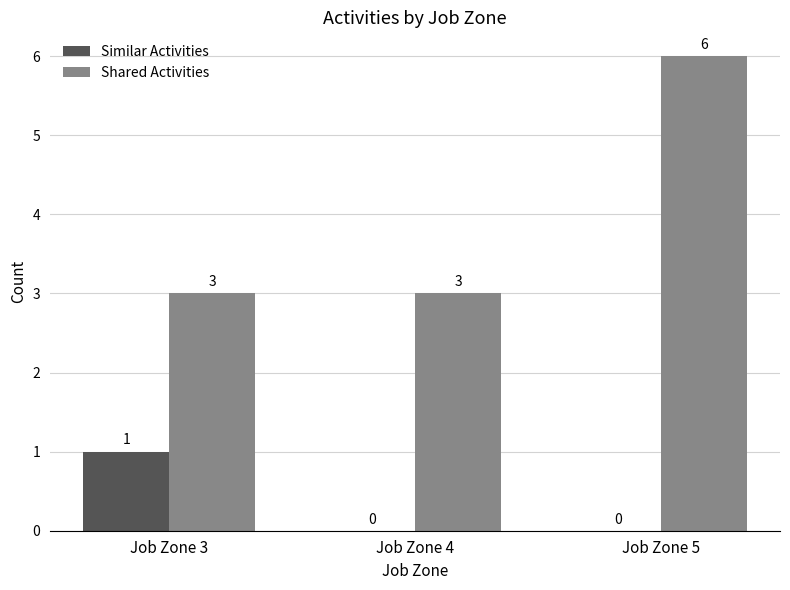

Which series has the widest spread of values?

Shared Activities